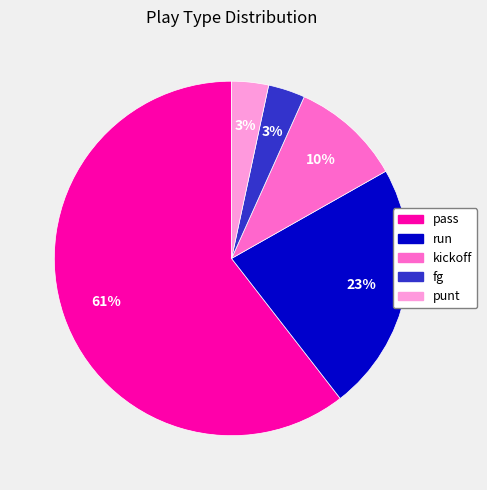

Is the sum of pass and kickoff greater than half?

Yes